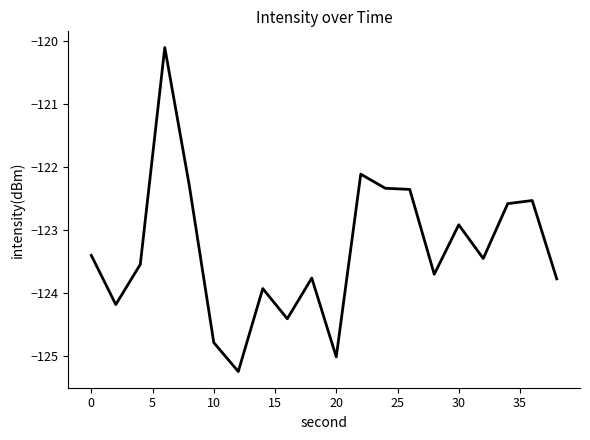

What is the maximum value shown in the chart?

-120.1